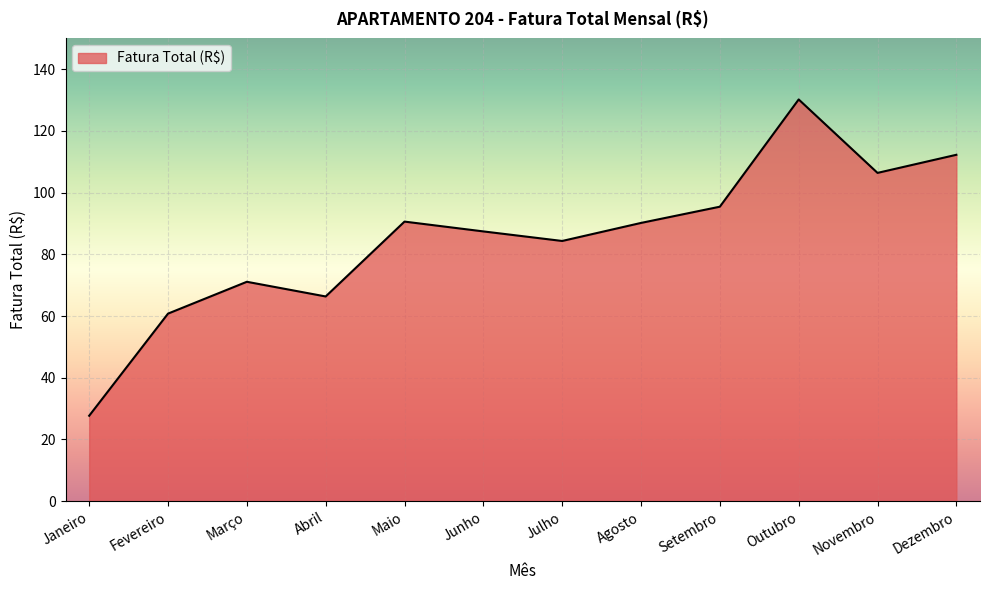

What is the change in value from Junho to Setembro?

+8.0